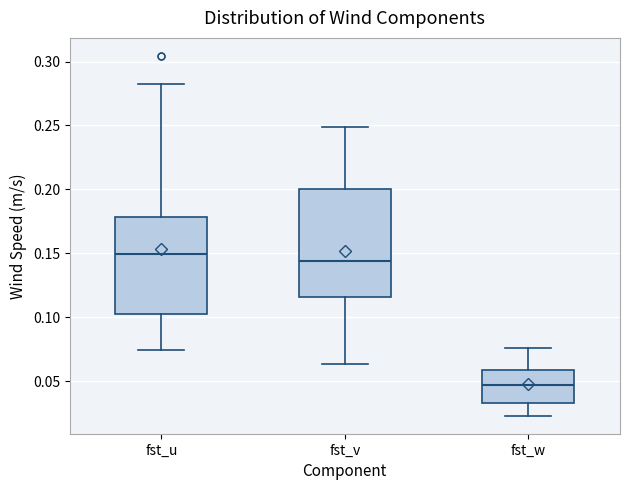

Reading left to right, transcribe this box plot: for each box, give where its median line is, the range the box spans, and where its two whiskers end, as read against the y-axis. The values are not printed on the chart, so give them approximately, as read against the axis.

fst_u: median 0.150, box 0.100 to 0.180, whiskers 0.075 to 0.280
fst_v: median 0.145, box 0.115 to 0.200, whiskers 0.065 to 0.250
fst_w: median 0.045, box 0.035 to 0.060, whiskers 0.025 to 0.075